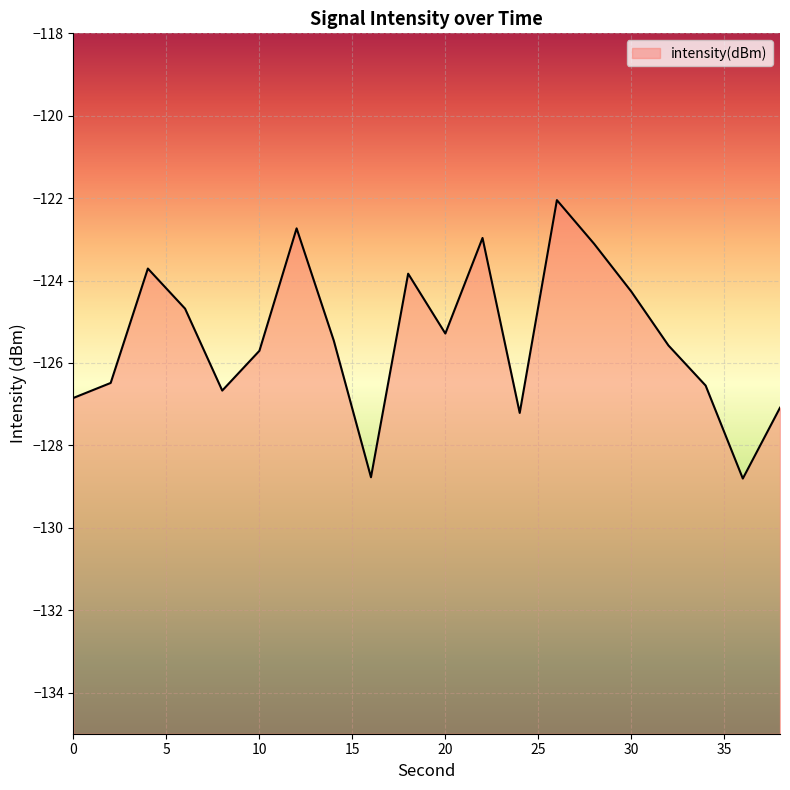

List the labels in order of value, smallest first.

36, 16, 24, 38, 0, 8, 34, 2, 10, 32, 14, 20, 6, 30, 18, 4, 28, 22, 12, 26